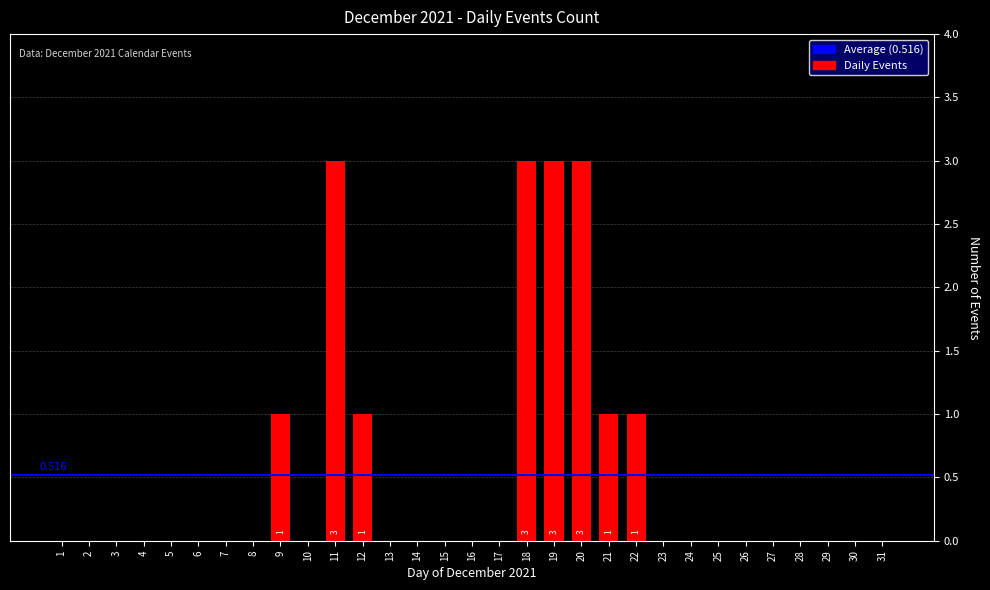

Are the bars horizontal?

No